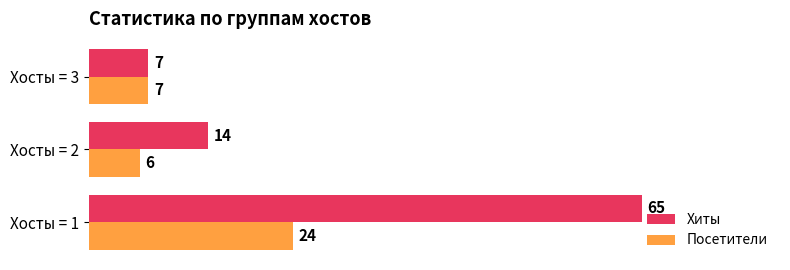

List the labels in order of Хиты value, largest first.

Хосты = 1, Хосты = 2, Хосты = 3